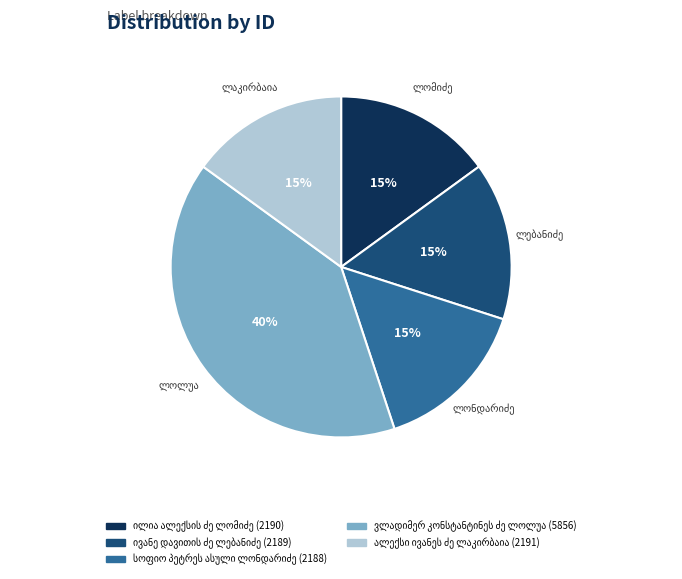

Is there a majority slice in this chart?

No